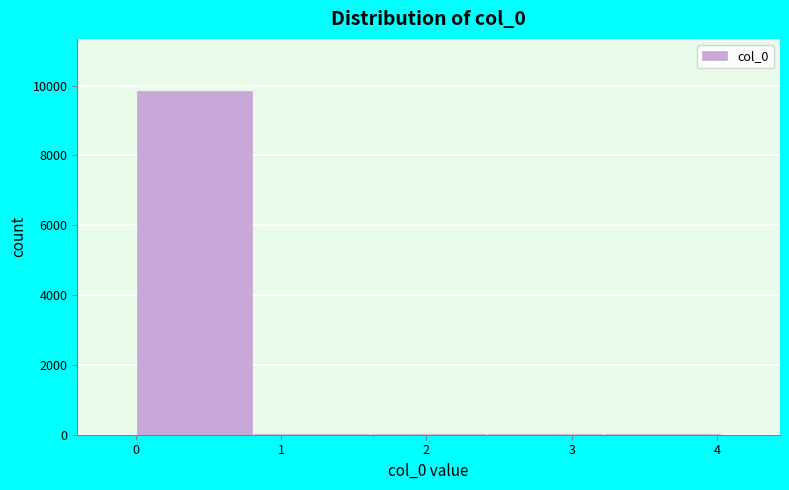

Reading left to right, list every bar in this chart as the range it spans on the x-axis followed by its height. Neither the bar edges nor the heights are printed on the chart, so give them approximately, as read against the axes.

0.0 to 0.8: 9800
0.8 to 1.6: under 200
1.6 to 2.4: under 200
2.4 to 3.2: under 200
3.2 to 4.0: under 200